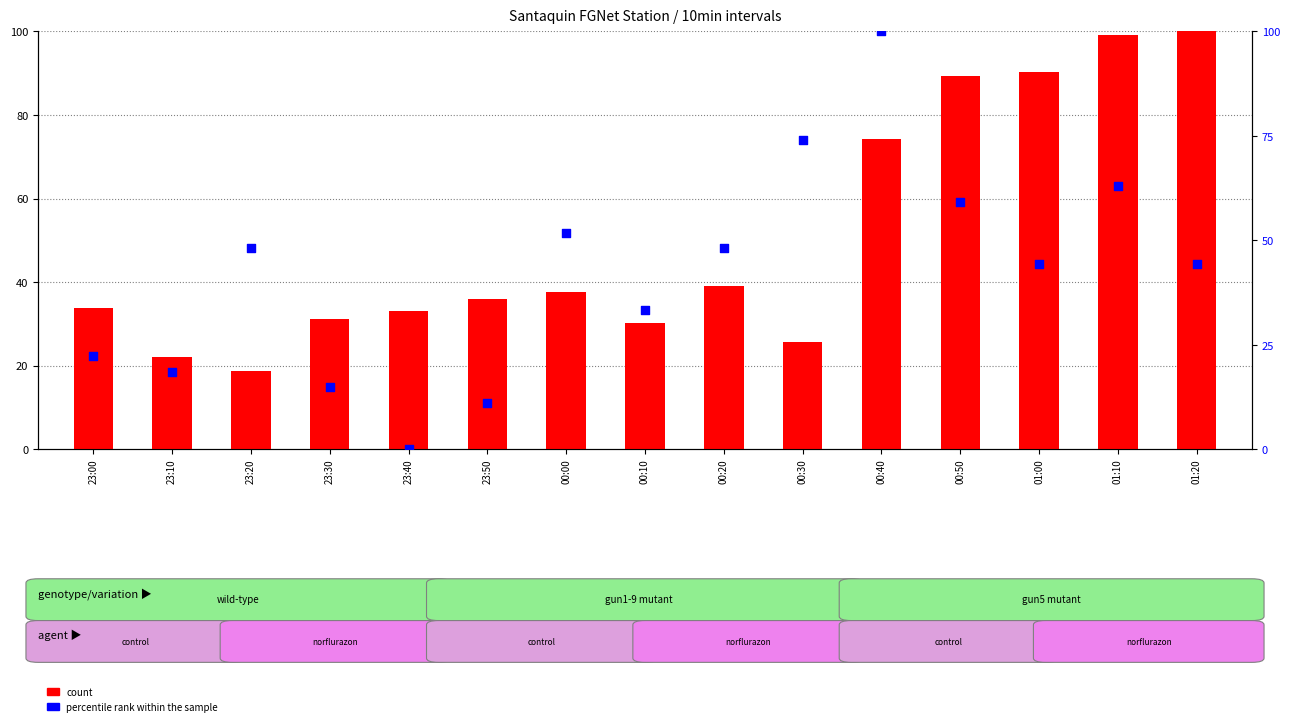

At which category is the sum across all series the highest?

00:40